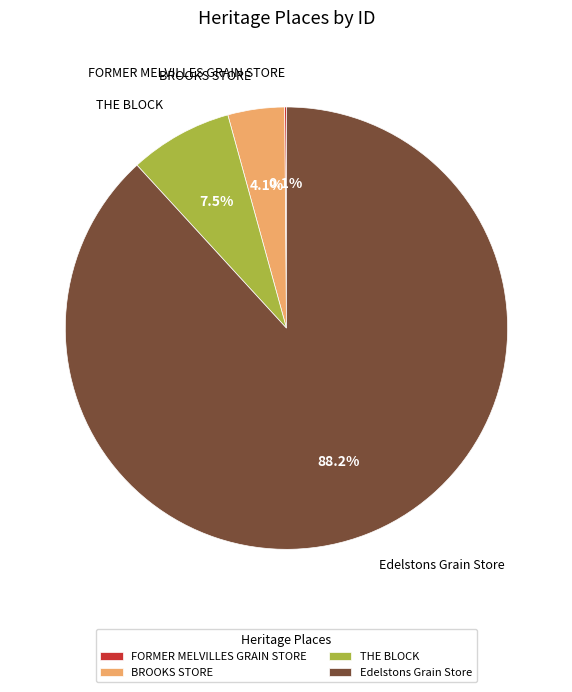

What is the majority slice?

Edelstons Grain Store